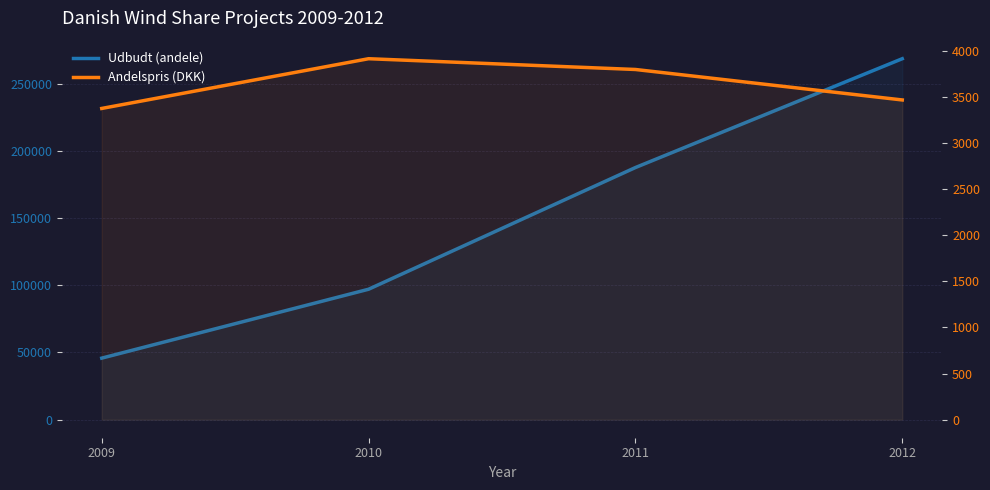

The value of Udbudt (andele) at 2011 is 251972.6. True or false?

False